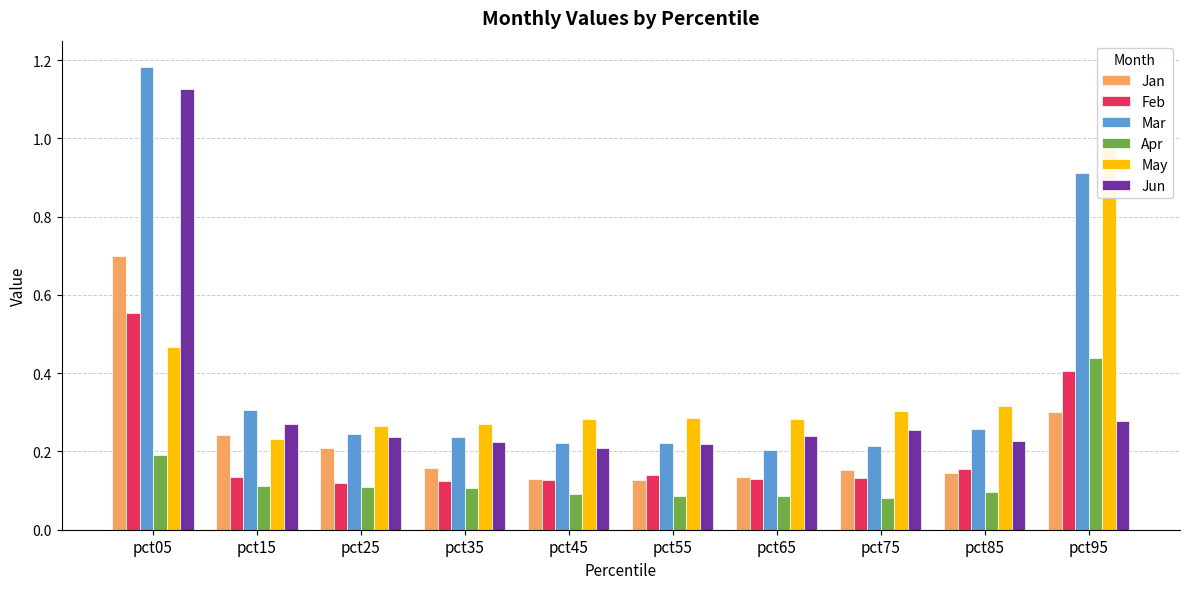

Is it true that Apr equals 0.1 at pct55?

True